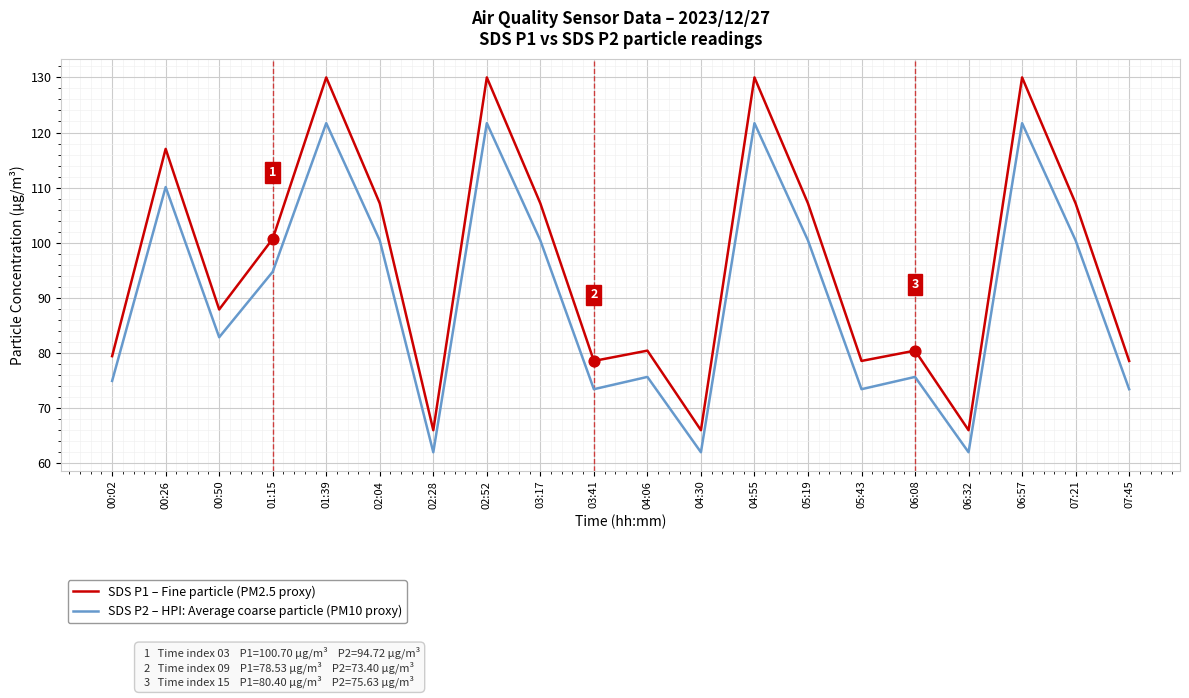

What is the total value across all series at 01:39?

251.7